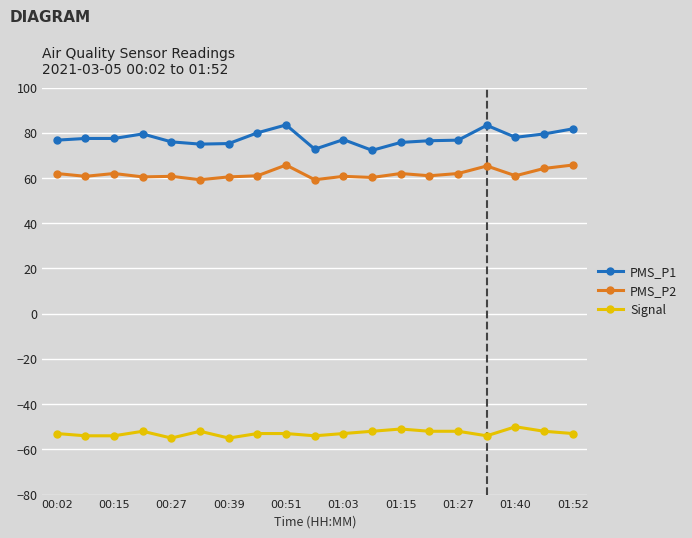

How many data points does each series have?

19